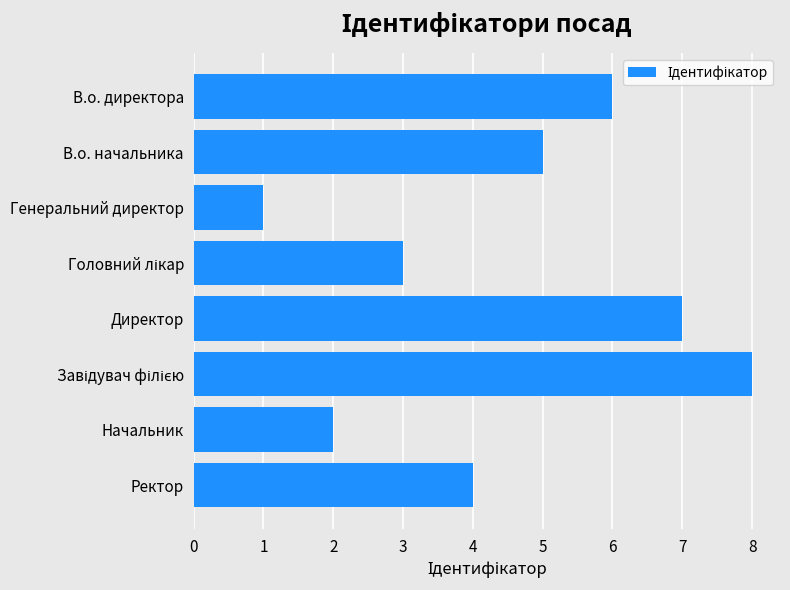

Which has a higher value, В.о. директора or Начальник?

В.о. директора